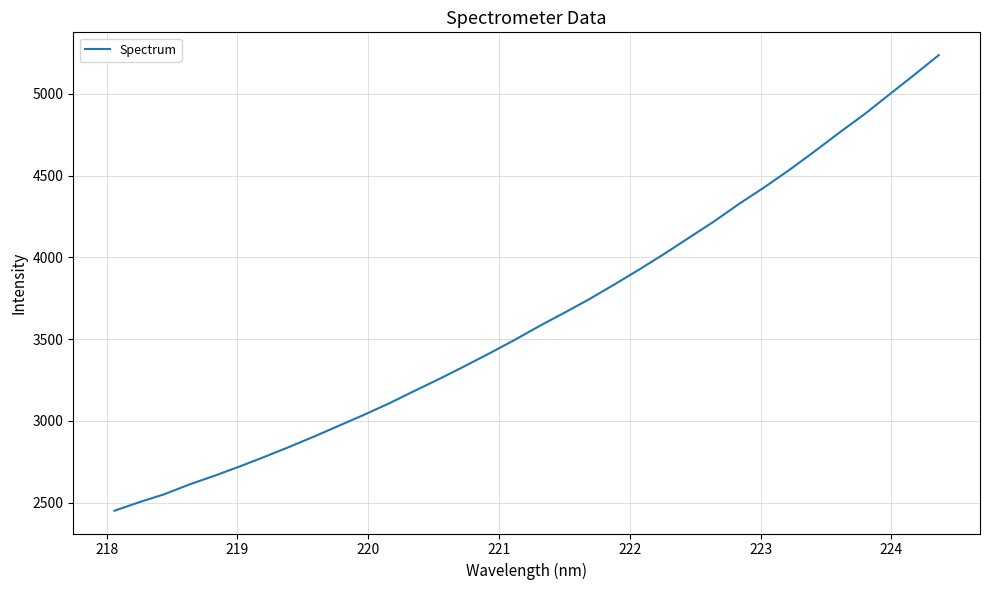

What is the smallest value displayed?

2451.3